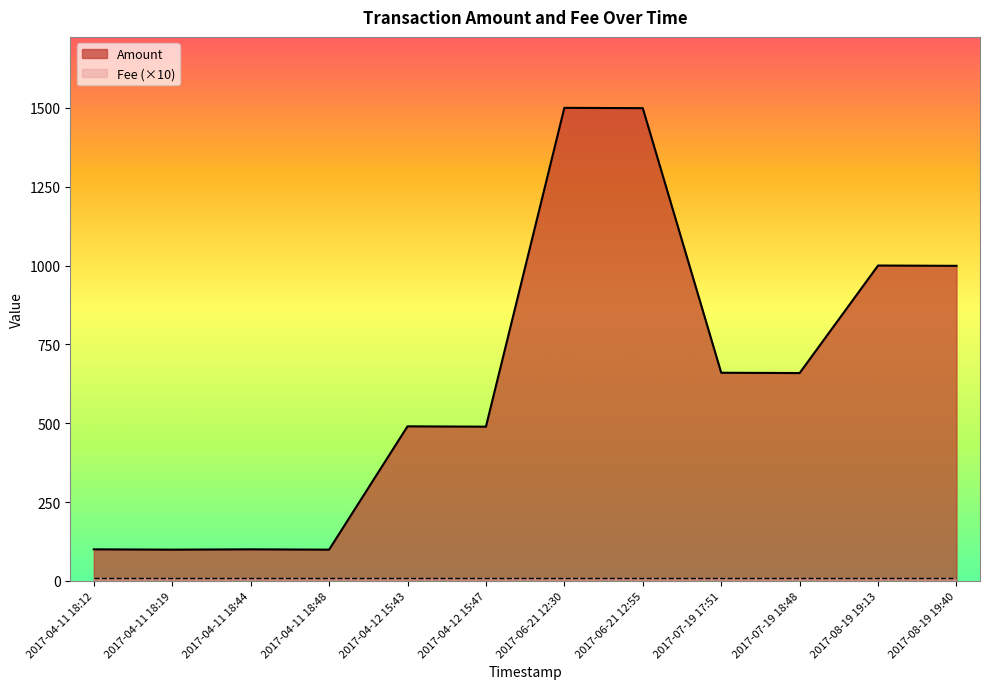

Approximately how many times larger is the value at 2017-08-19 19:13 compared to 2017-08-19 19:40?

1.0